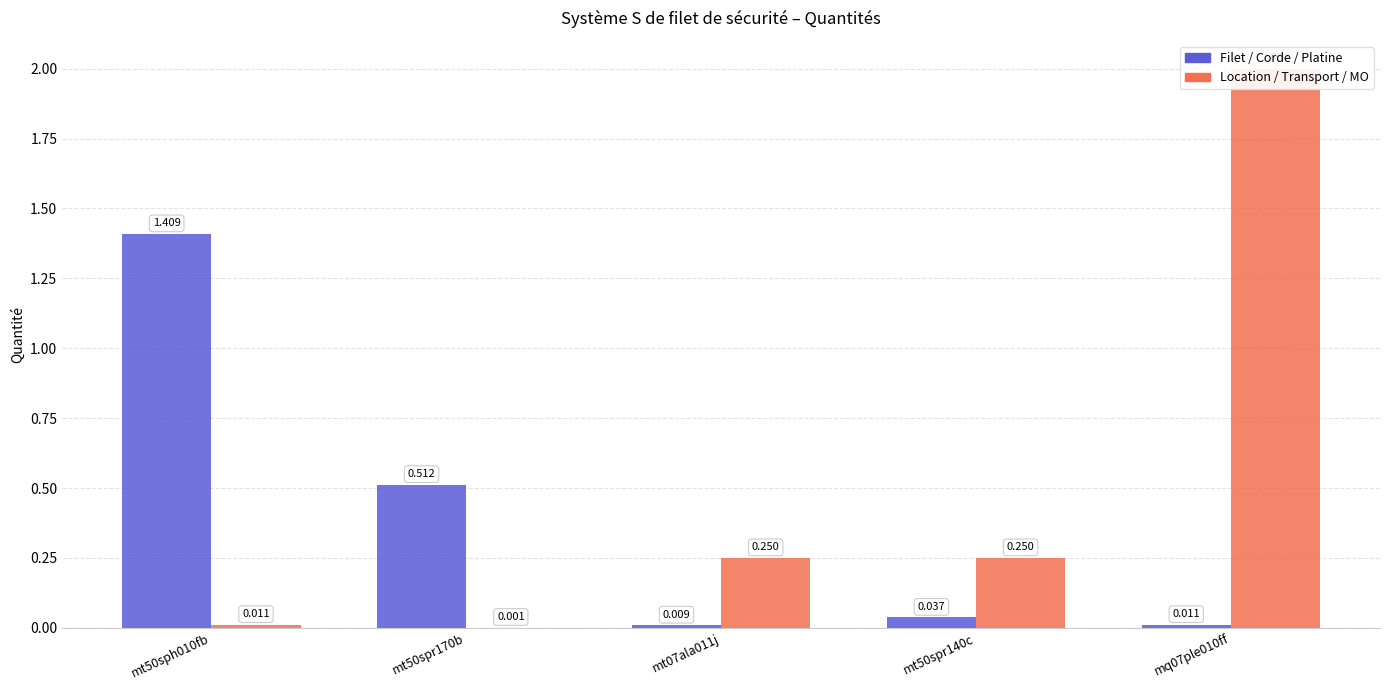

Does the chart contain stacked bars?

No